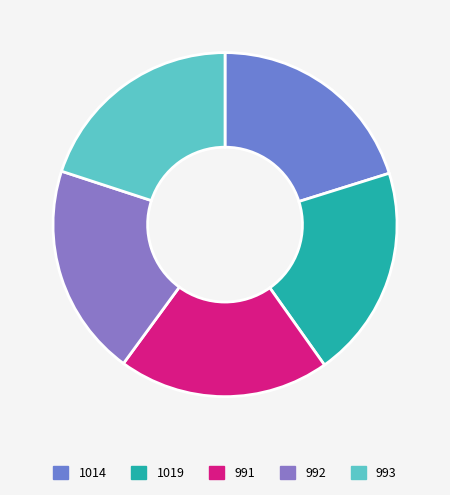

Count the number of slices in the pie.

5